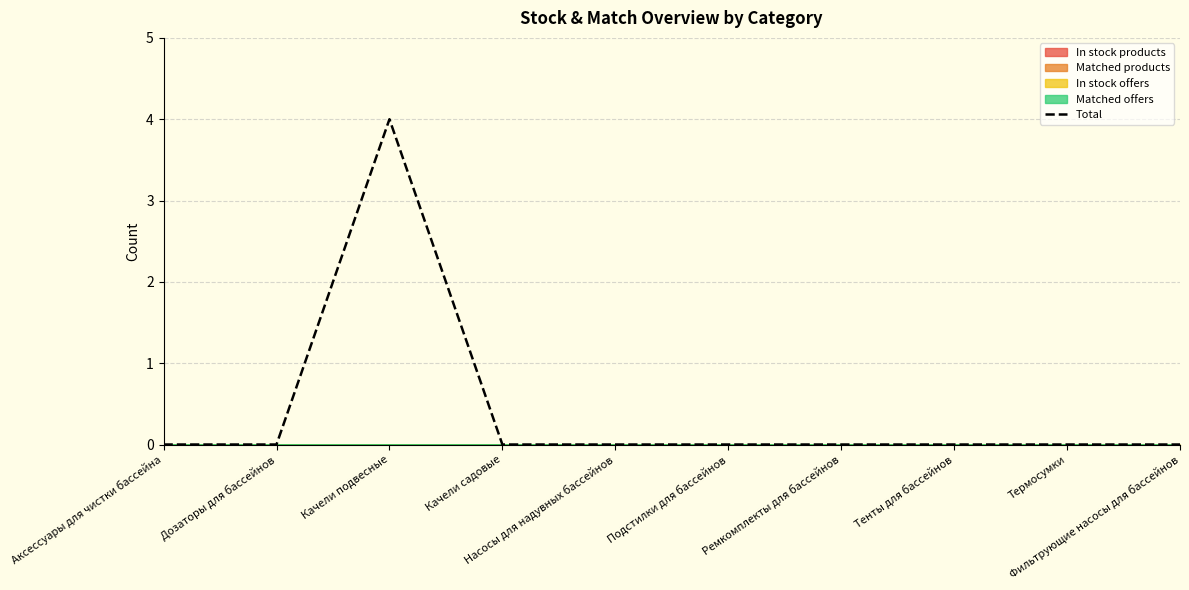

Rank the categories by value from lowest to highest.

Аксессуары для чистки бассейна, Дозаторы для бассейнов, Качели садовые, Насосы для надувных бассейнов, Подстилки для бассейнов, Ремкомплекты для бассейнов, Тенты для бассейнов, Термосумки, Фильтрующие насосы для бассейнов, Качели подвесные